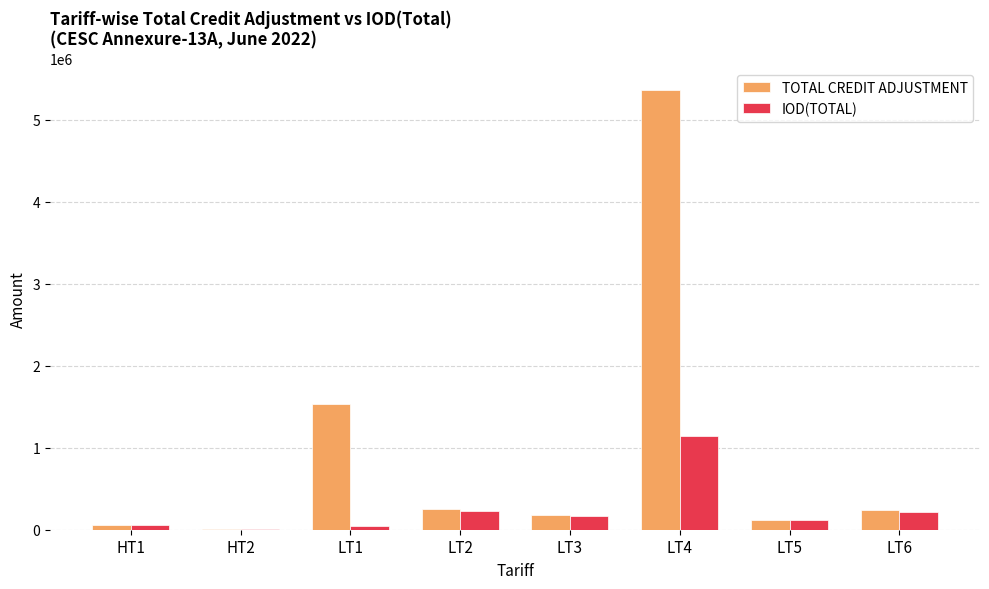

What is the difference between the TOTAL CREDIT ADJUSTMENT values at LT2 and LT5?

123997.0